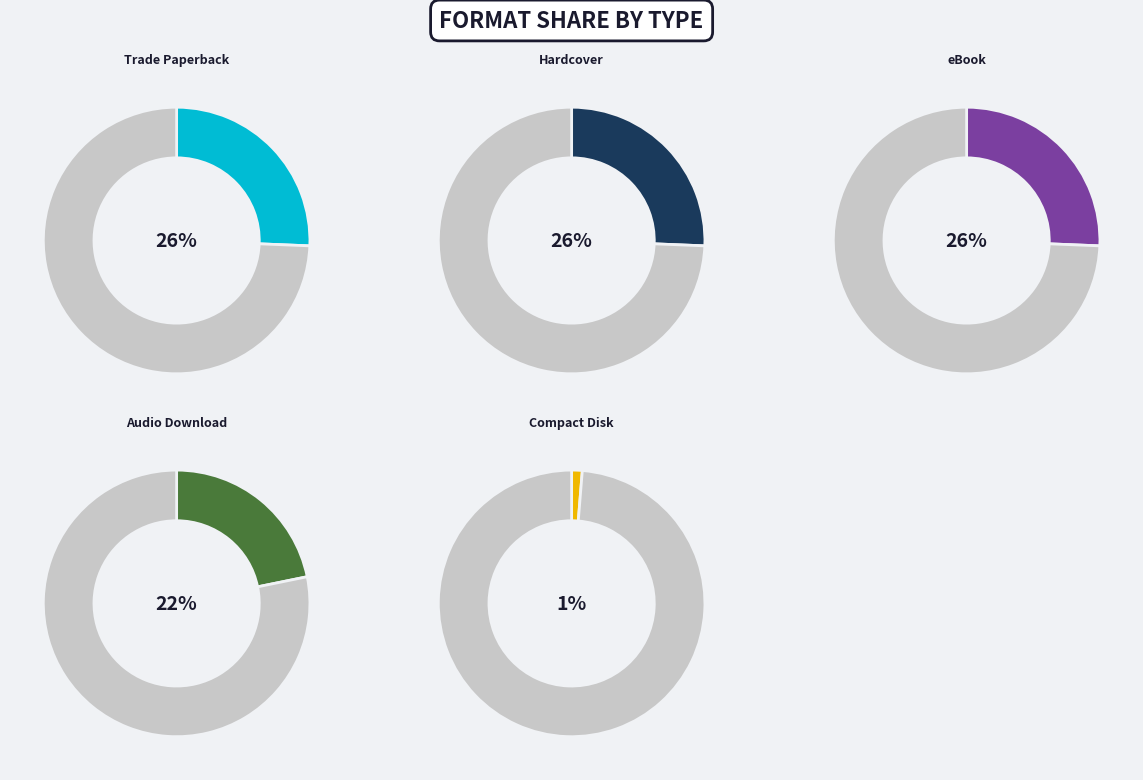

To the nearest percent, what percentage of the pie is Compact Disk?

1%